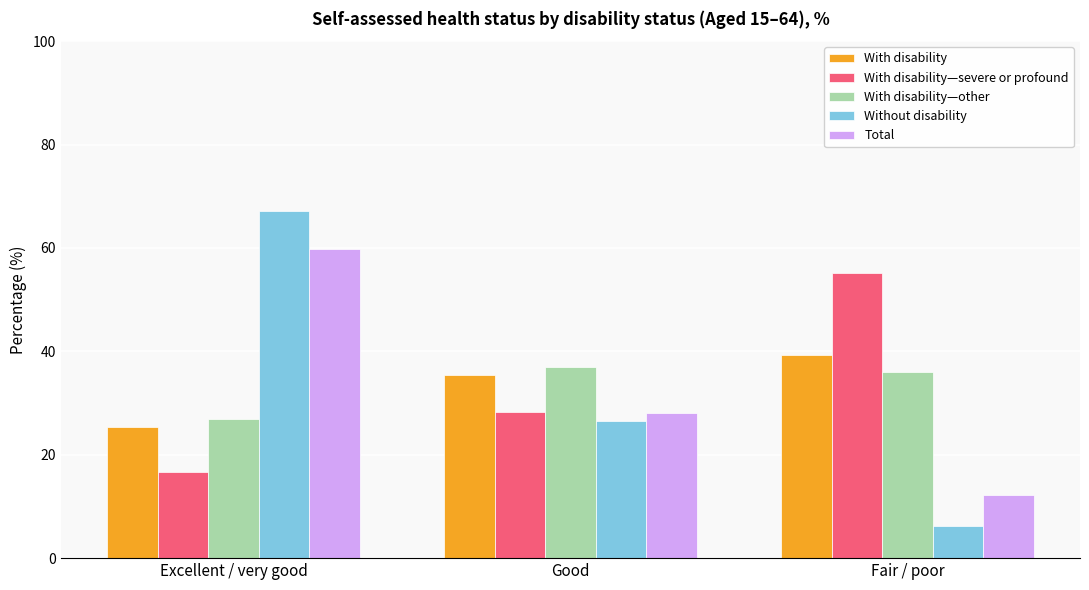

Reading left to right, extract all data points from this chart.

With disability: 25.3	35.4	39.3
With disability—severe or profound: 16.7	28.2	55.1
With disability—other: 27.0	36.9	36.1
Without disability: 67.2	26.5	6.3
Total: 59.8	28.1	12.2